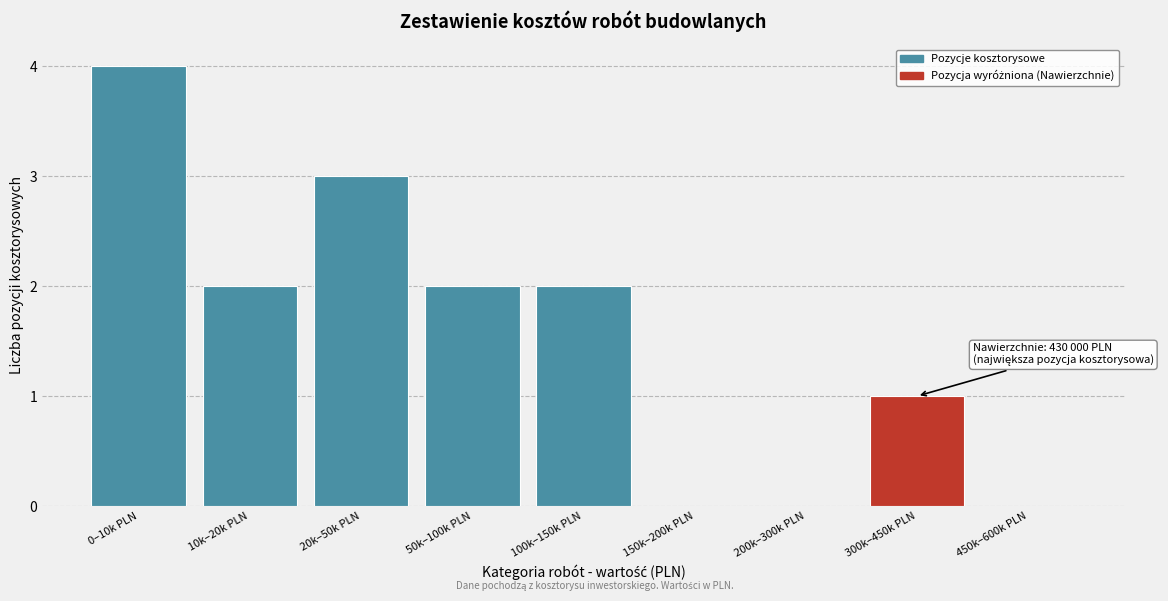

Reading left to right, transcribe all the data shown in this chart.

0–10k PLN=4	10k–20k PLN=2	20k–50k PLN=3	50k–100k PLN=2	100k–150k PLN=2	150k–200k PLN=0	200k–300k PLN=0	300k–450k PLN=1	450k–600k PLN=0